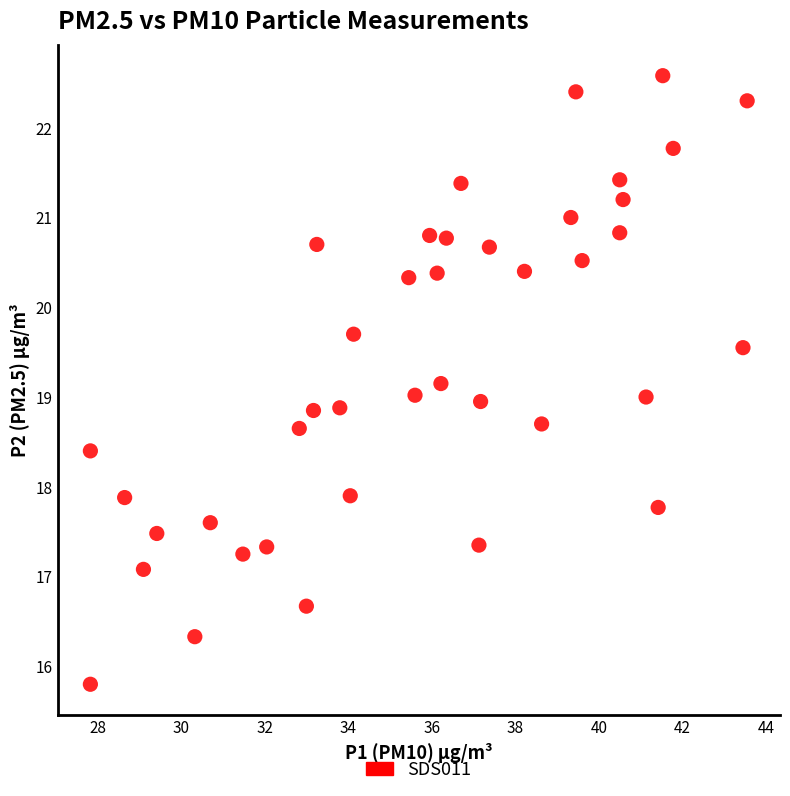

What is the range of Y values (max minus min)?

6.8